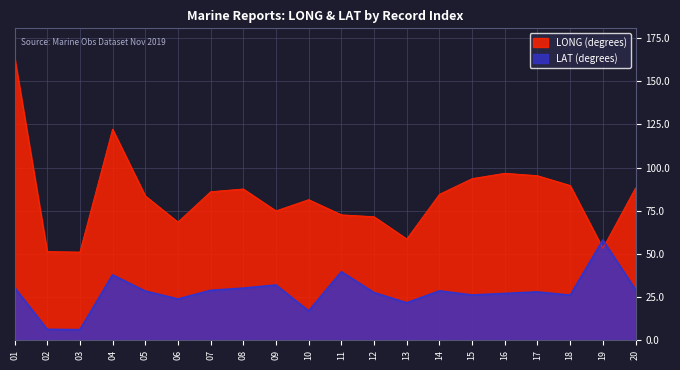

What is the minimum value for LAT?

6.0